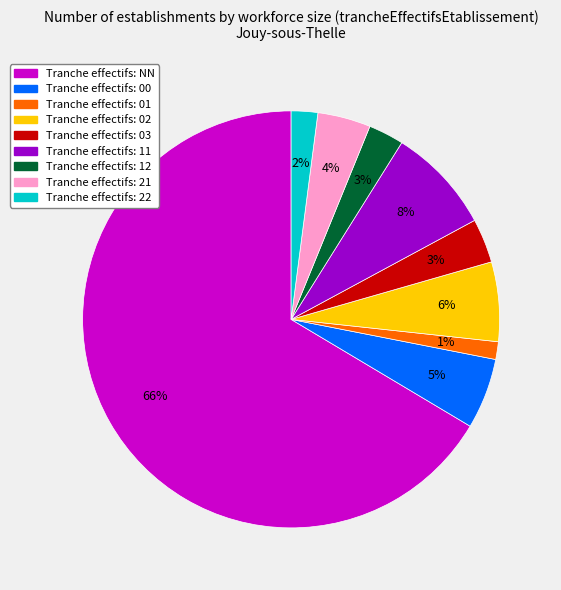

Is there a majority slice in this chart?

Yes